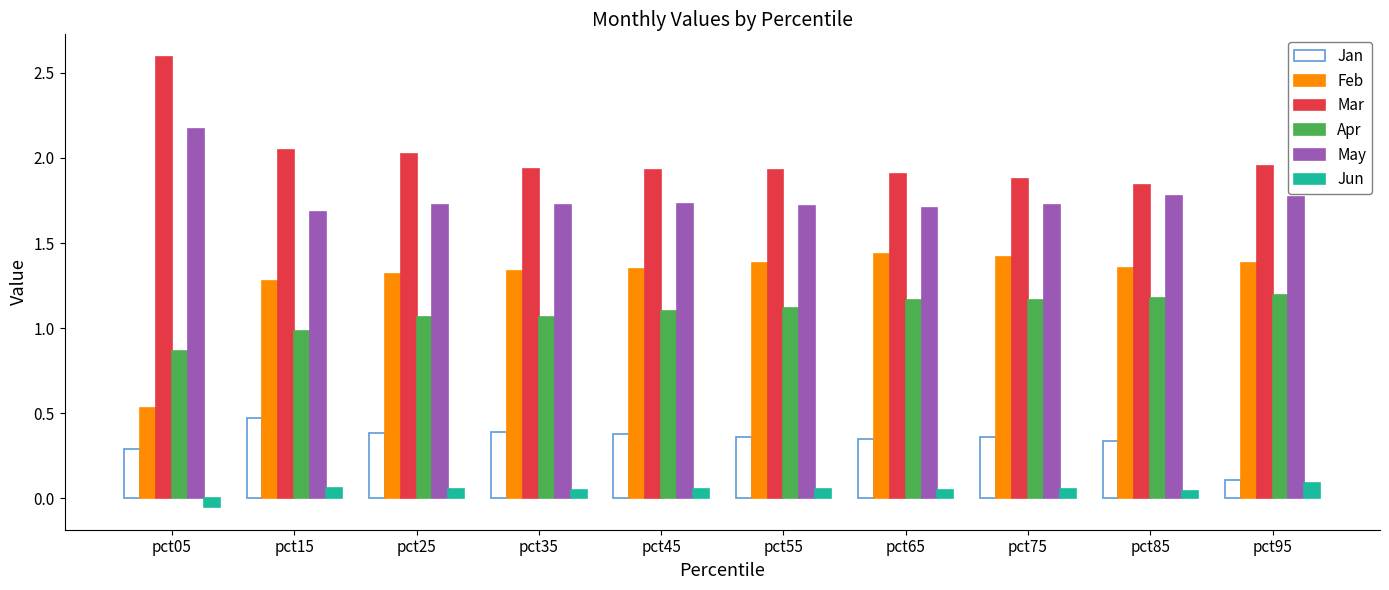

Is it true that Apr equals 1.2 at pct05?

False